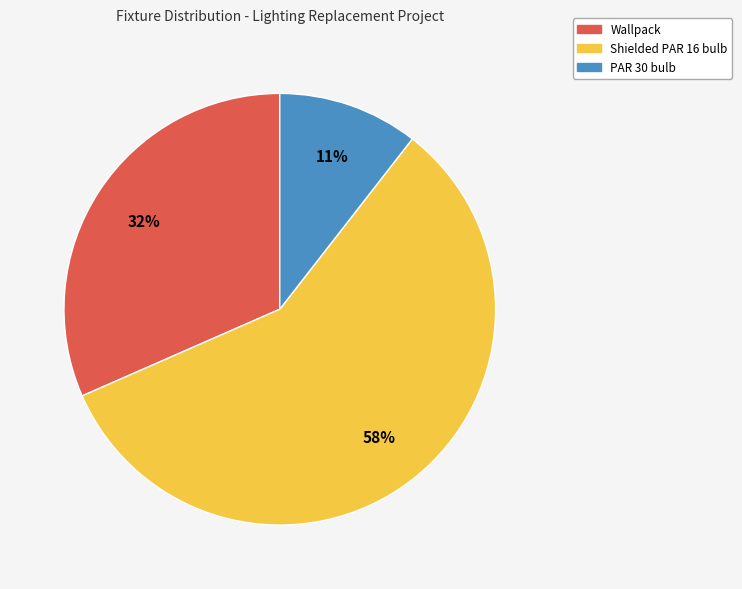

Rank the categories by value from highest to lowest.

Shielded PAR 16 bulb, Wallpack, PAR 30 bulb